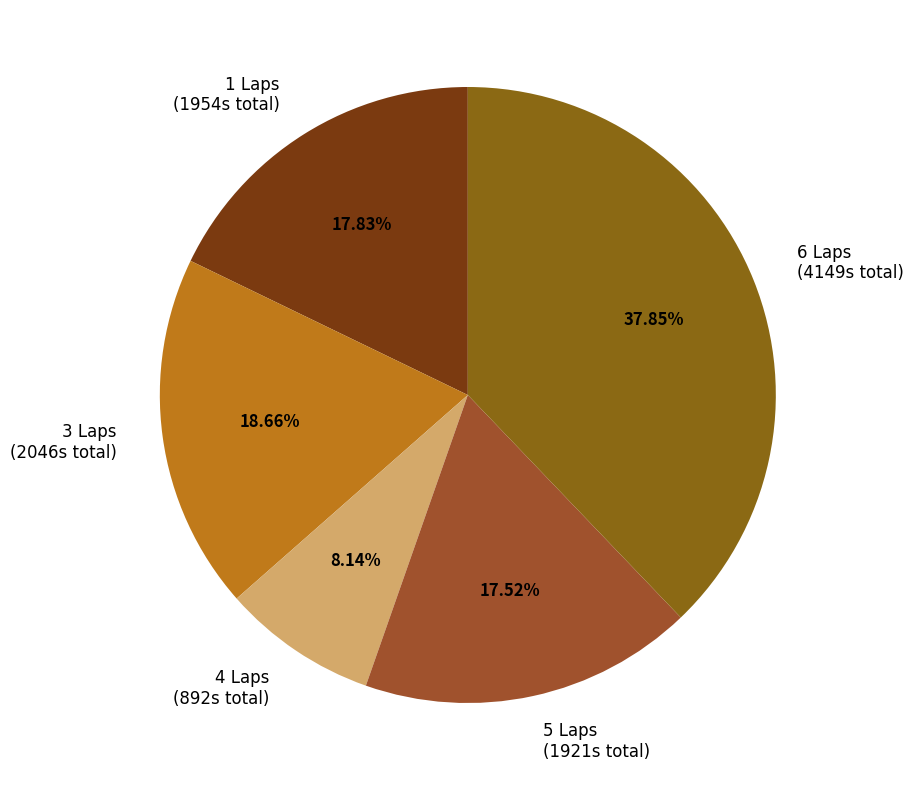

Does 6 Laps (4149s total) account for over 50% of the chart?

No